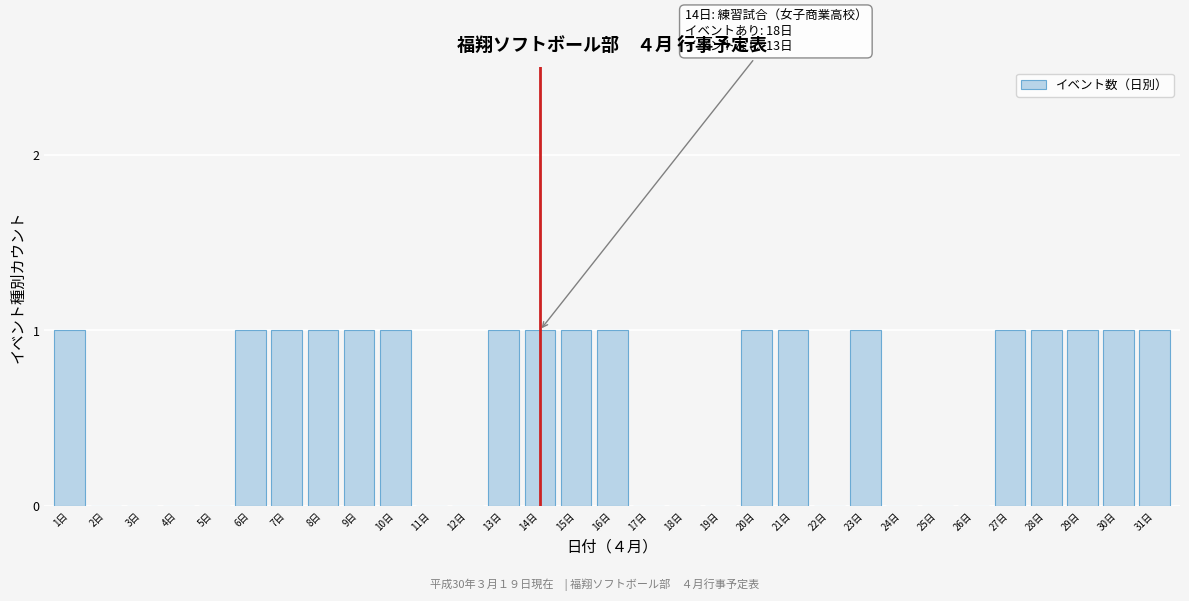

What is the sum of all values?

18